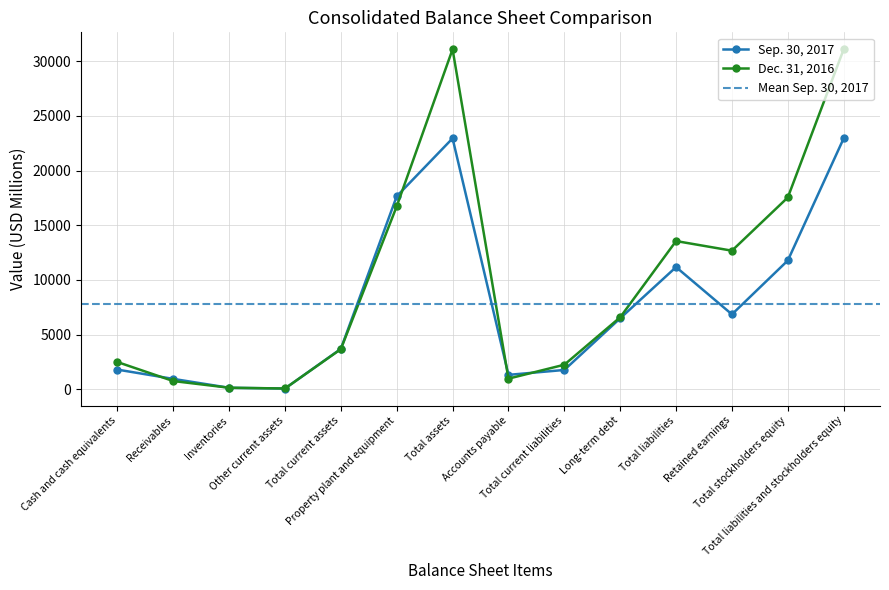

Reading left to right, list all the values displayed in this chart.

Sep. 30, 2017: 1795	945	132	62	3690	17645	22947	1313	1762	6488	11172	6849	11775	22947
Dec. 31, 2016: 2488	748	136	66	3665	16727	31094	967	2240	6581	13553	12672	17541	31094